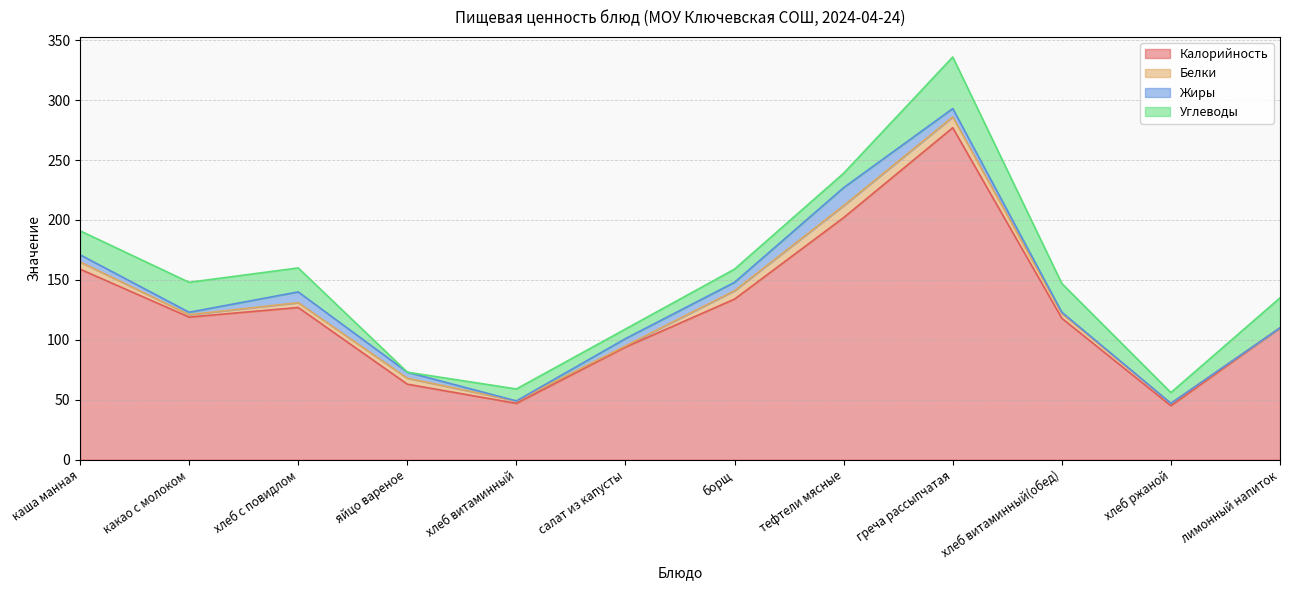

True or false: Белки has a value of 10 at тефтели мясные.

True